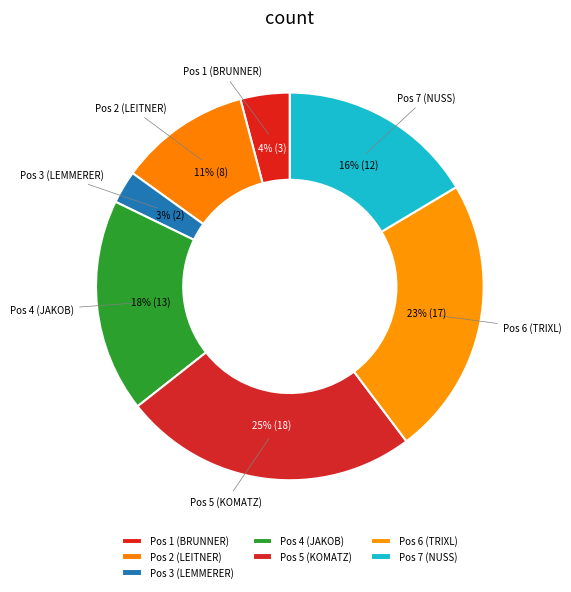

To the nearest percent, what percentage of the pie is Pos 4 (JAKOB)?

18%